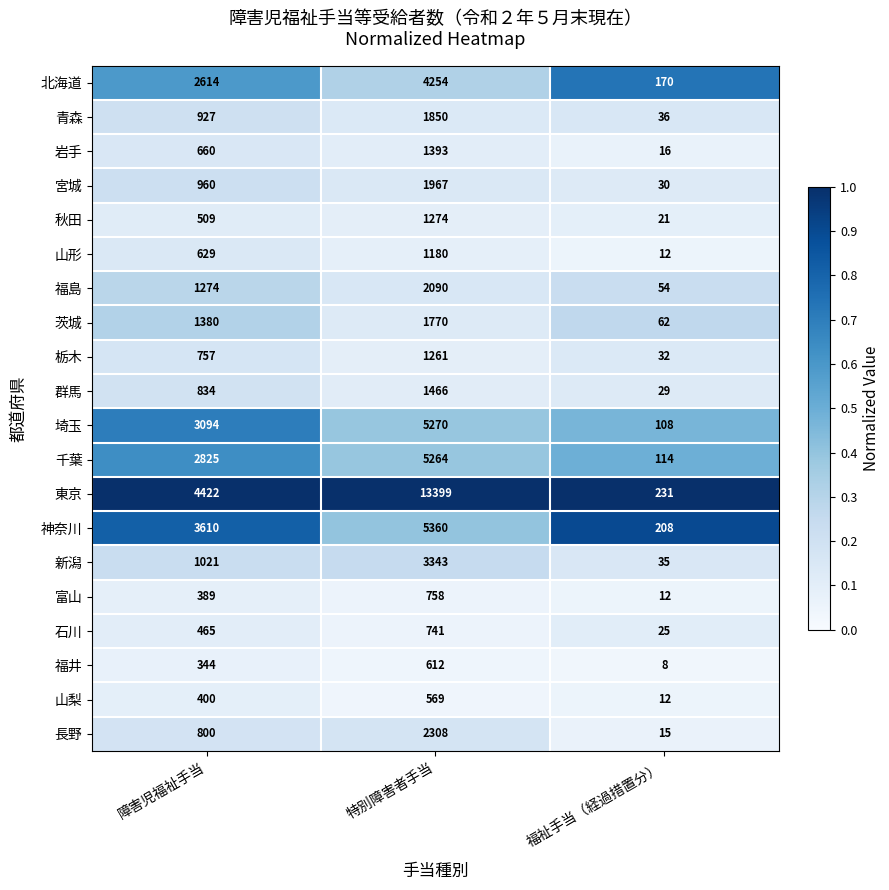

Where is 福島 nearest to the value 1072?

障害児福祉手当